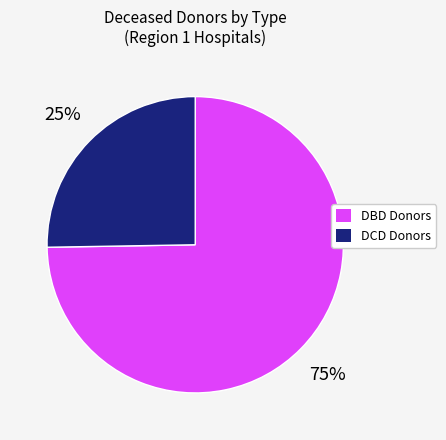

What is the smallest slice in the pie chart?

DCD Donors